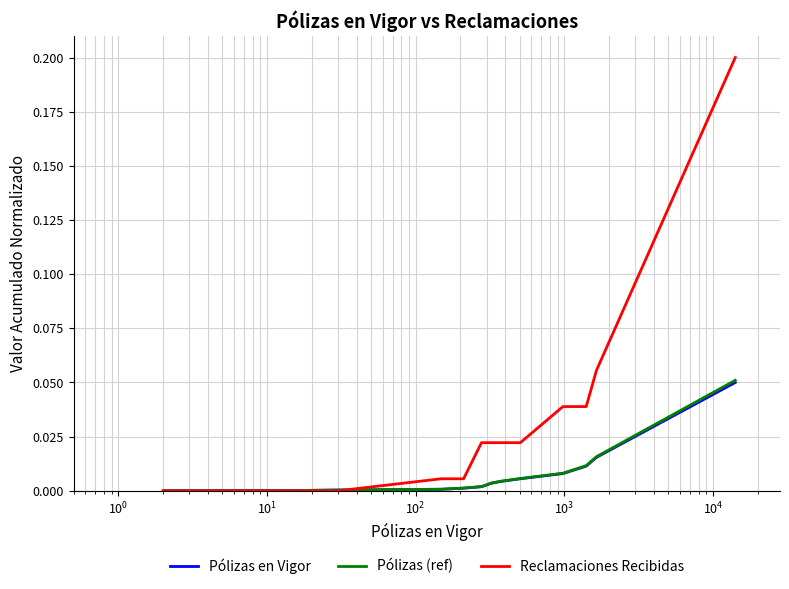

How many lines are shown in the chart?

3